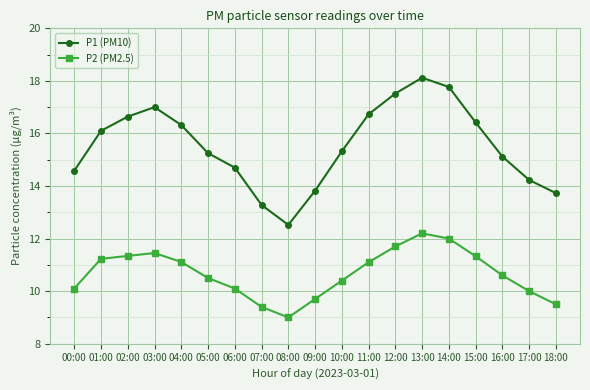

Where is the first local minimum for P2 (PM2.5)?

08:00